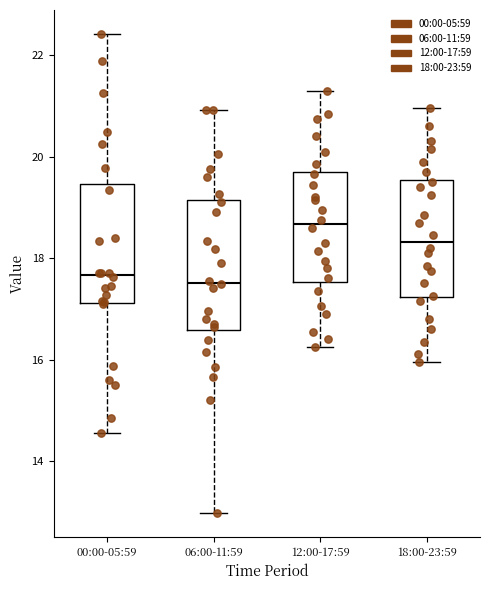

Where does the upper whisker of the box for 12:00-17:59 end on the y-axis? The values are not printed on the chart, so give them approximately, as read against the axis.

21.4